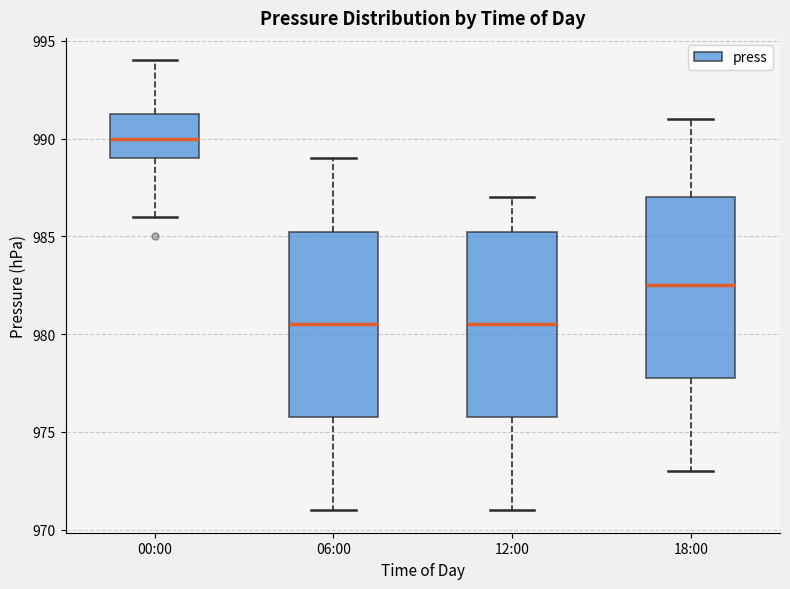

Reading left to right, transcribe this box plot: for each box, give where its median line is, the range the box spans, and where its two whiskers end, as read against the y-axis. The values are not printed on the chart, so give them approximately, as read against the axis.

00:00: median 990.0, box 989.0 to 991.5, whiskers 986.0 to 994.0
06:00: median 980.5, box 976.0 to 985.5, whiskers 971.0 to 989.0
12:00: median 980.5, box 976.0 to 985.5, whiskers 971.0 to 987.0
18:00: median 982.5, box 978.0 to 987.0, whiskers 973.0 to 991.0